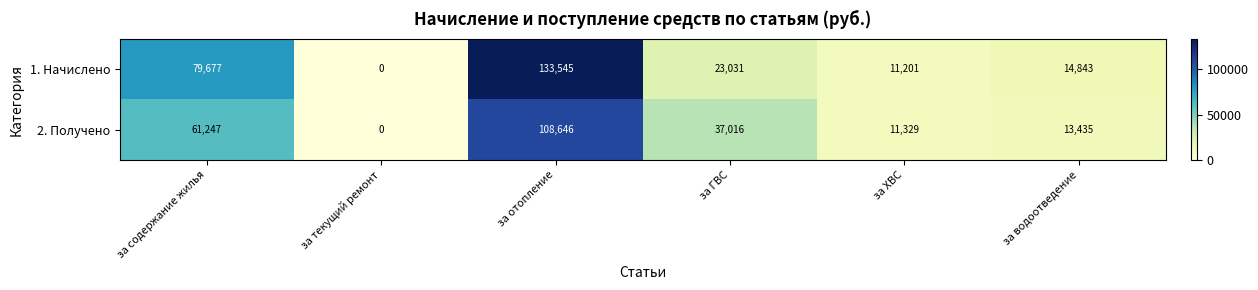

At which label is 2. Получено closest to 54323?

за содержание жилья